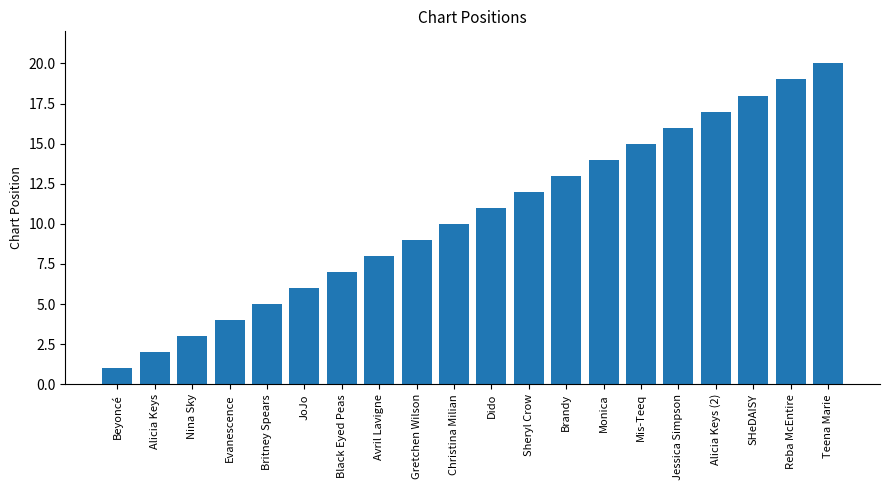

What is the sum of all values?

210